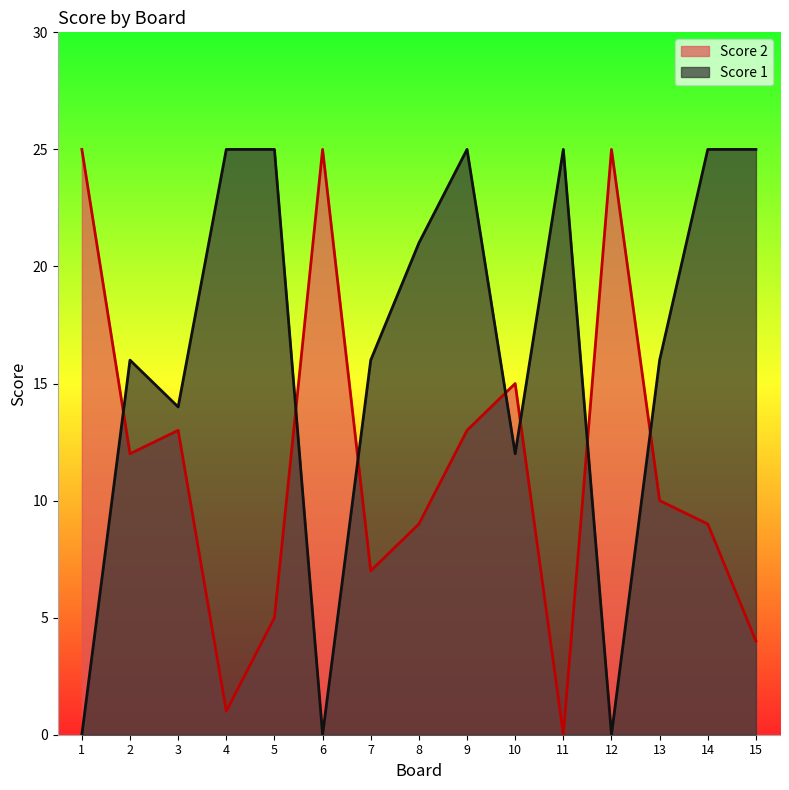

At which category does Score 2 reach its first local peak?

3